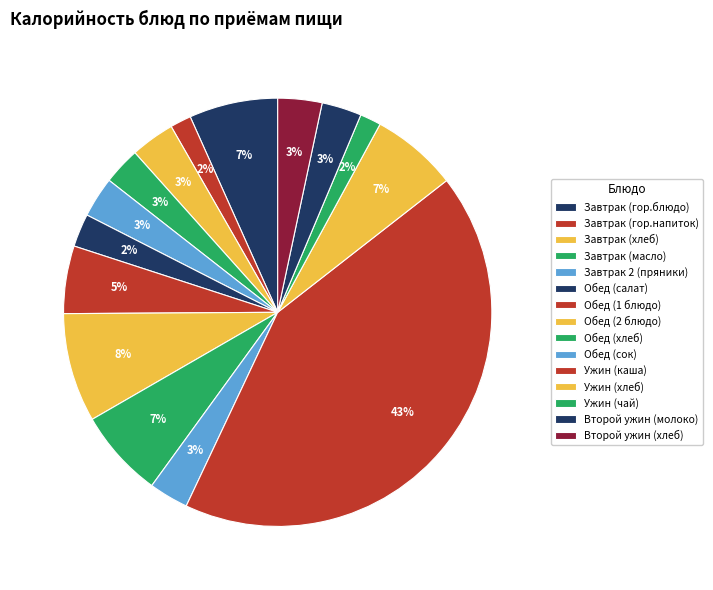

Which has a higher value, Завтрак (гор.блюдо) or Обед (2 блюдо)?

Обед (2 блюдо)